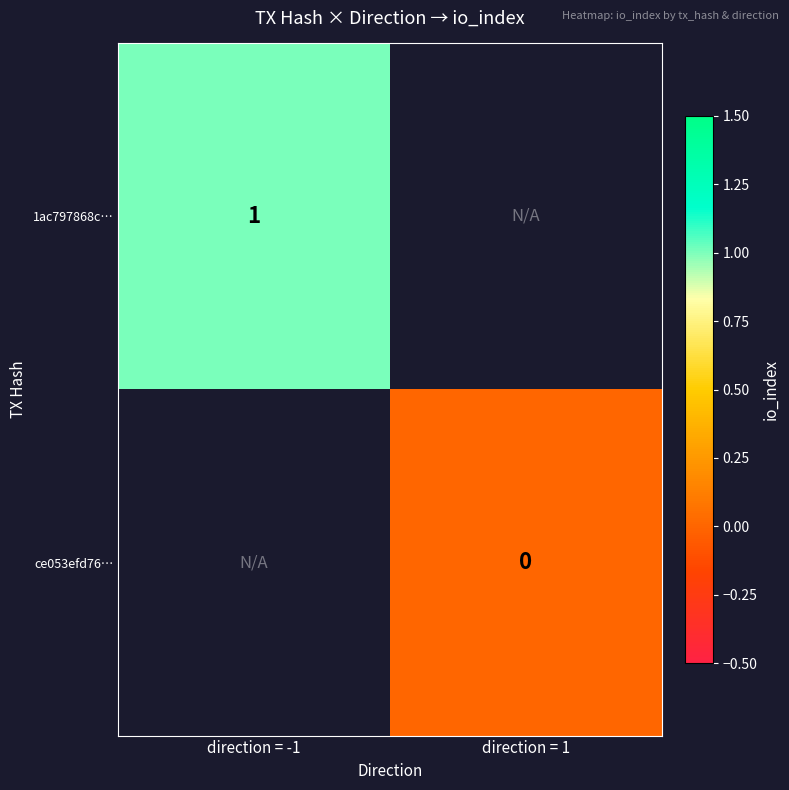

Is the value of 1ac797868c… at direction = -1 greater than the value of ce053efd76… at direction = 1?

Yes